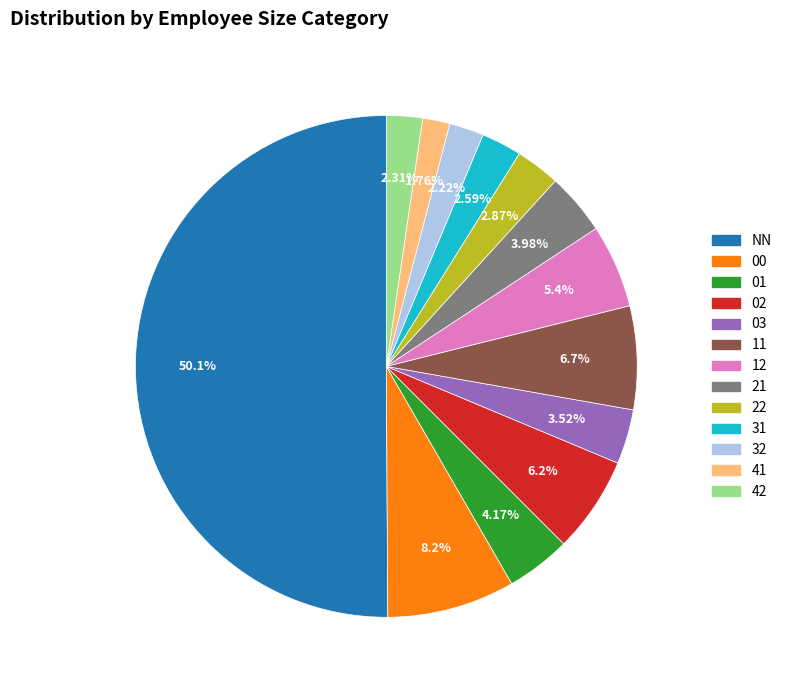

Which slice represents more than half of the pie?

NN